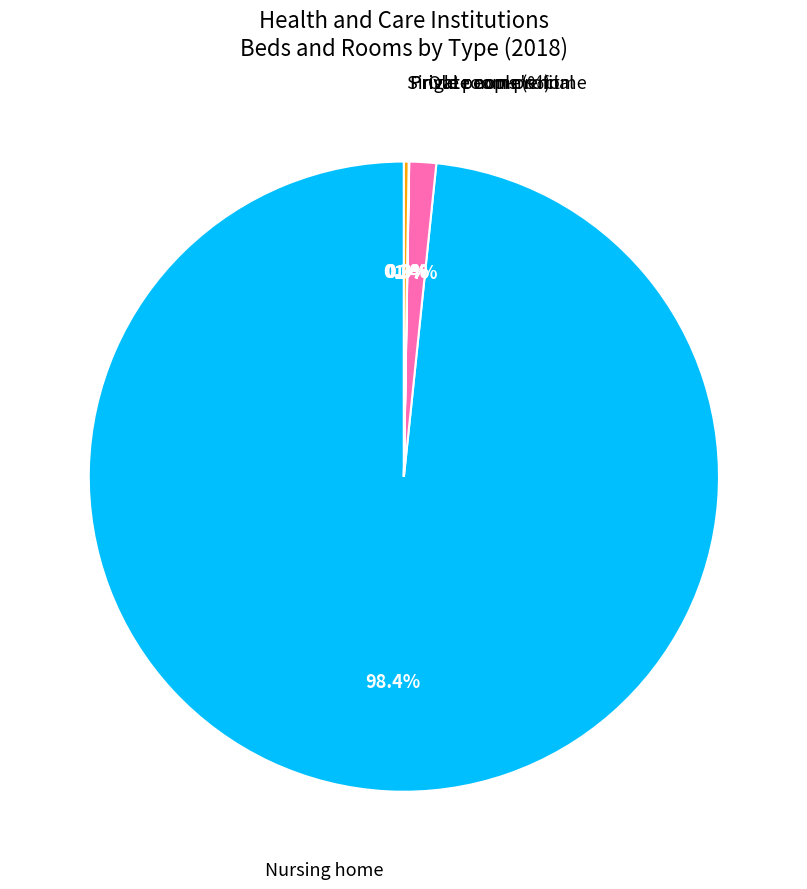

Does any single category account for the majority?

Yes